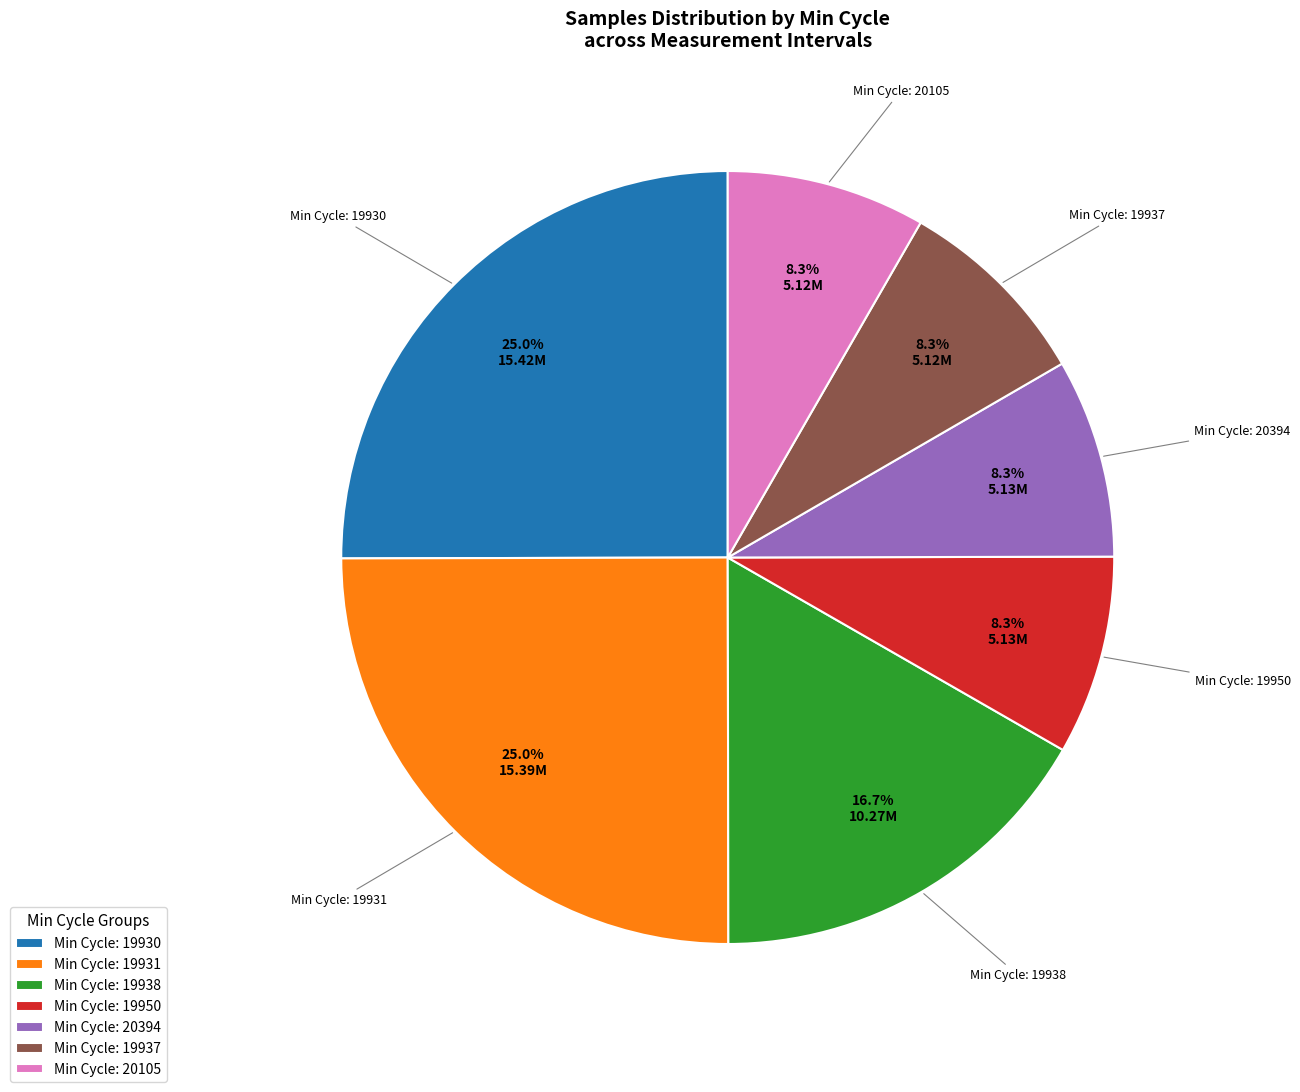

To the nearest percent, what is the average slice percentage?

14%